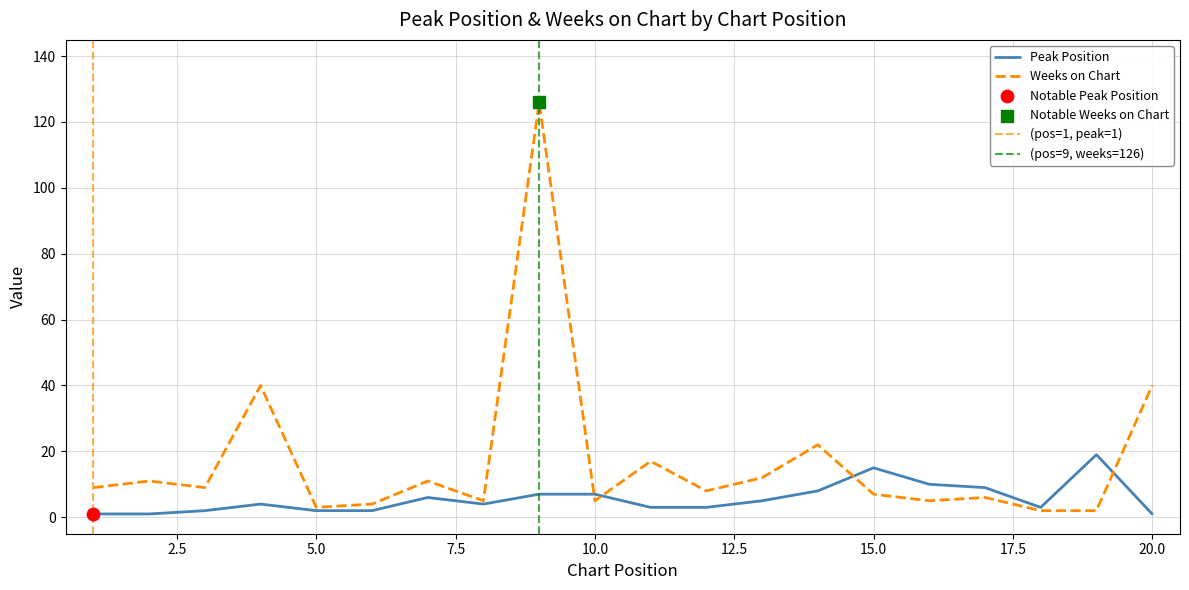

Is the value of Weeks on Chart at 3 greater than the value of Peak Position at 6?

Yes